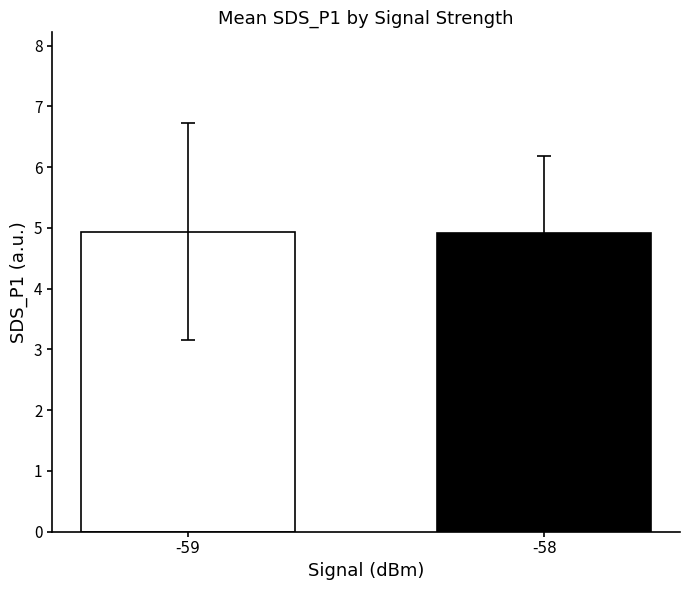

What is the sum of the values at -58 and -59?

9.8